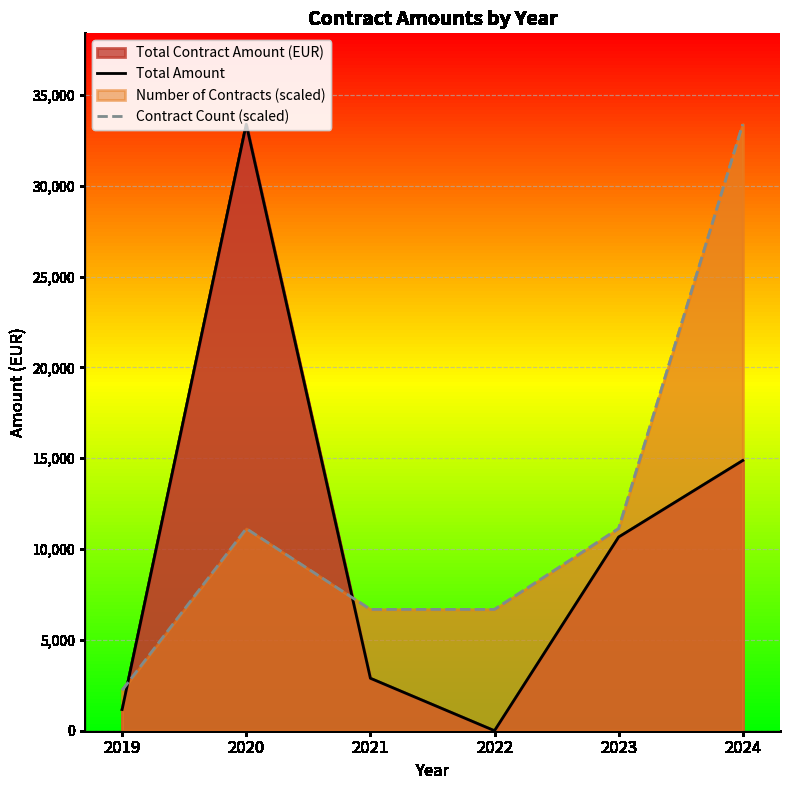

Between which two adjacent categories do Total Amount and Contract Count (scaled) first intersect?

2019 and 2020